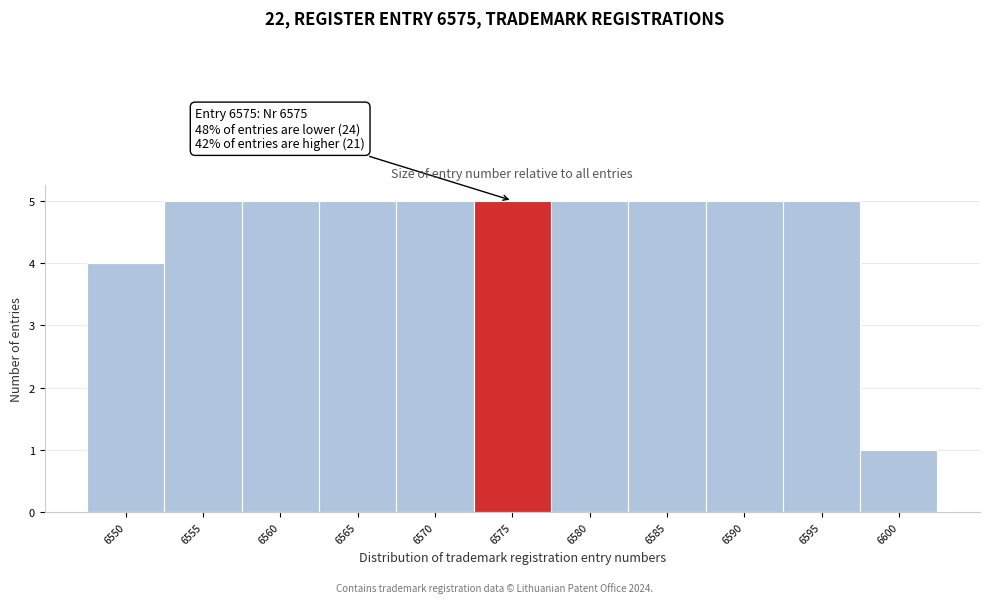

Reading right to left, what are all the values shown in this chart?

6600=1	6595=5	6590=5	6585=5	6580=5	6575=5	6570=5	6565=5	6560=5	6555=5	6550=4